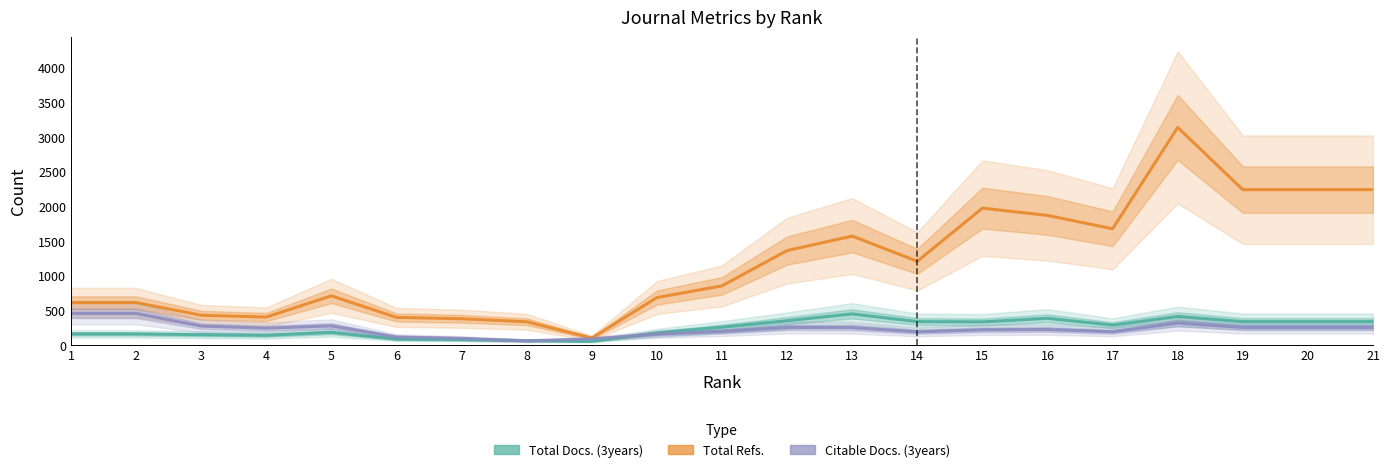

At which category does the chart reach its peak across all series?

18